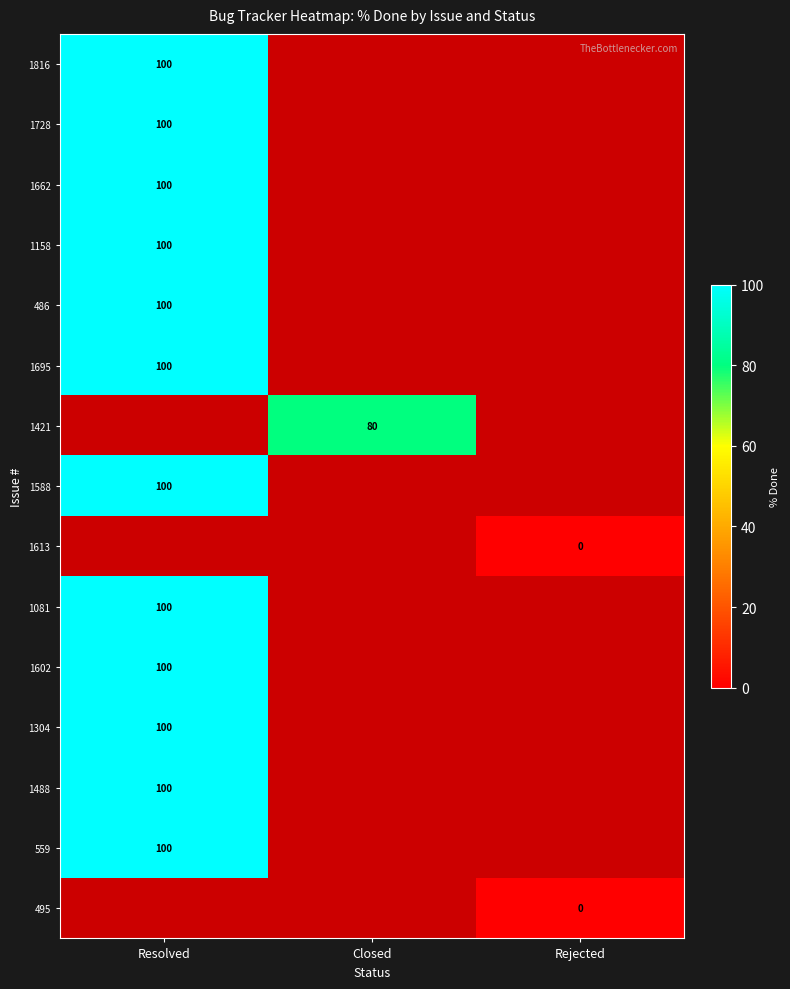

Is it true that 1588 equals 49 at Resolved?

False